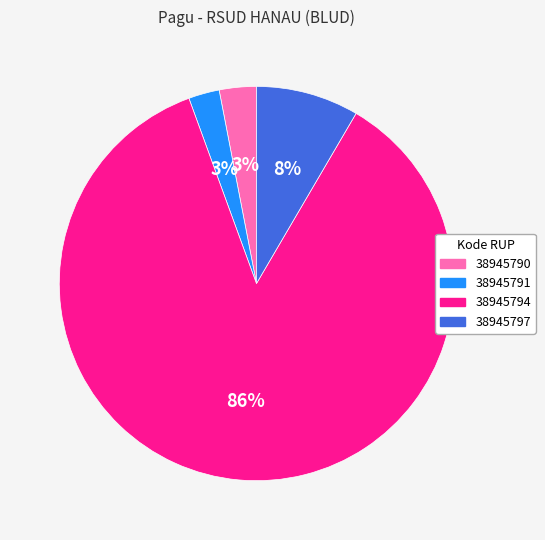

Between 38945797 and 38945791, which is larger?

38945797